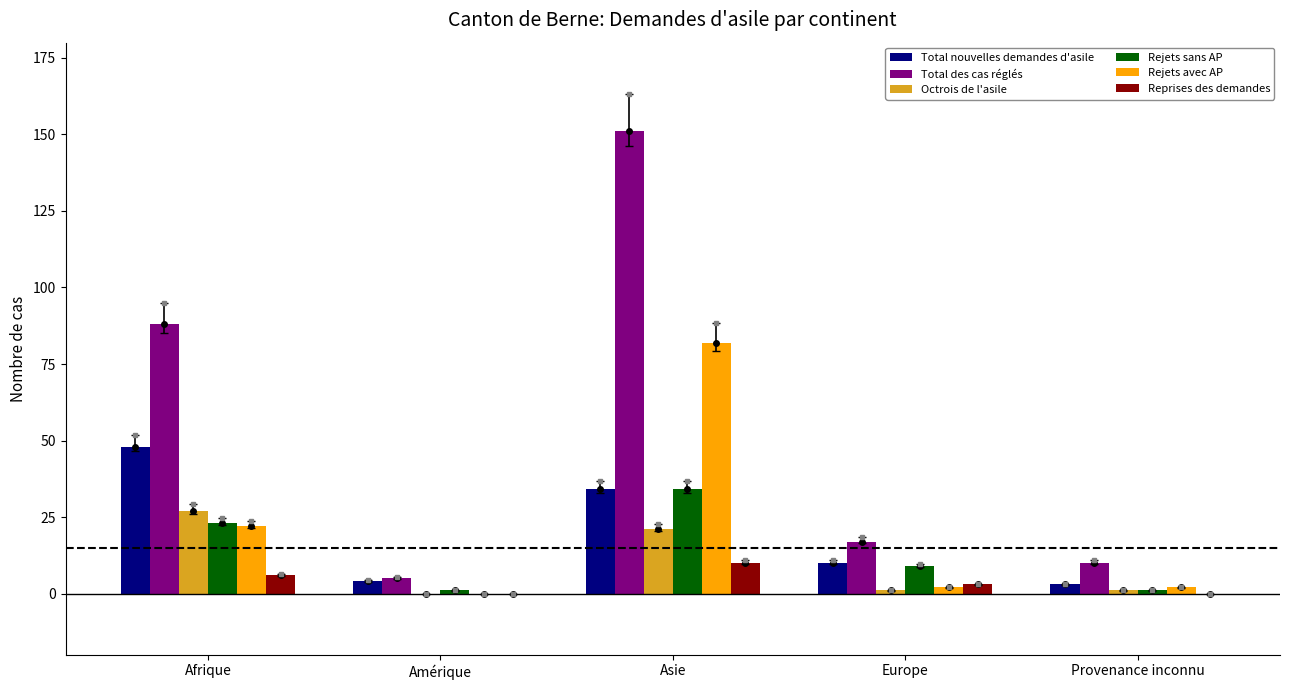

The Total nouvelles demandes d'asile series shows 4 at Amérique. True or false?

True